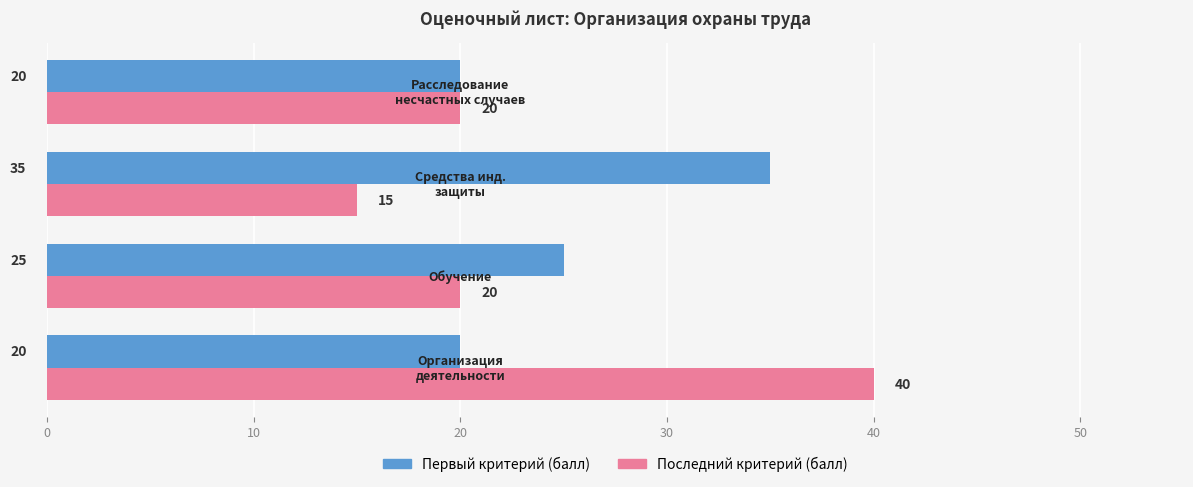

What is the maximum value shown in the chart?

40